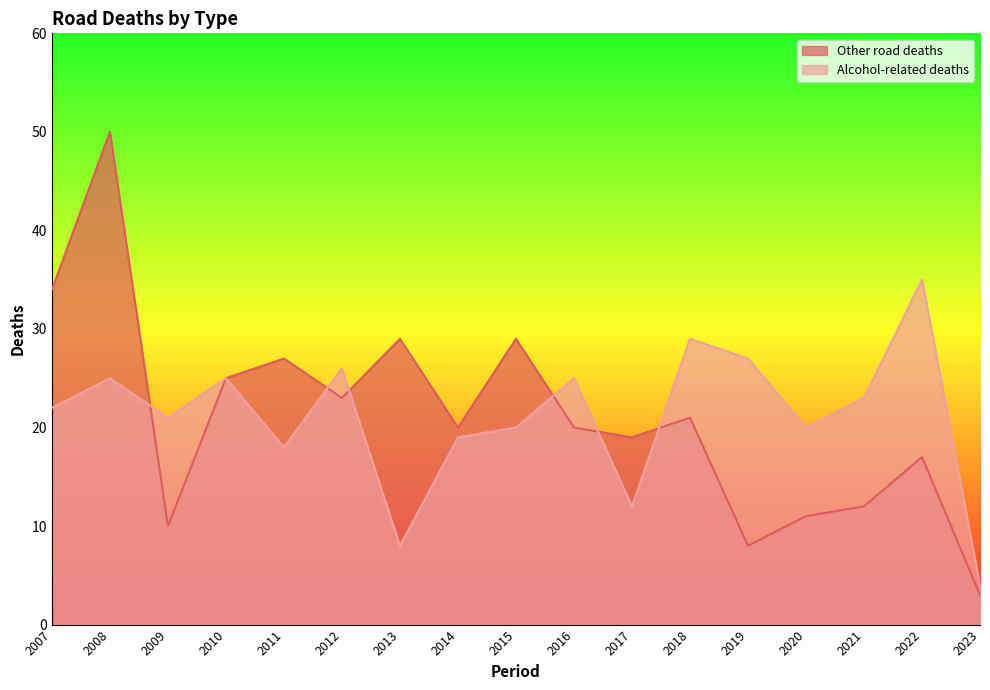

Reading left to right, what are all the values shown in this chart?

Other road deaths: 2007=34	2008=50	2009=10	2010=25	2011=27	2012=23	2013=29	2014=20	2015=29	2016=20	2017=19	2018=21	2019=8	2020=11	2021=12	2022=17	2023=3
Alcohol-related deaths: 2007=22	2008=25	2009=21	2010=25	2011=18	2012=26	2013=8	2014=19	2015=20	2016=25	2017=12	2018=29	2019=27	2020=20	2021=23	2022=35	2023=4